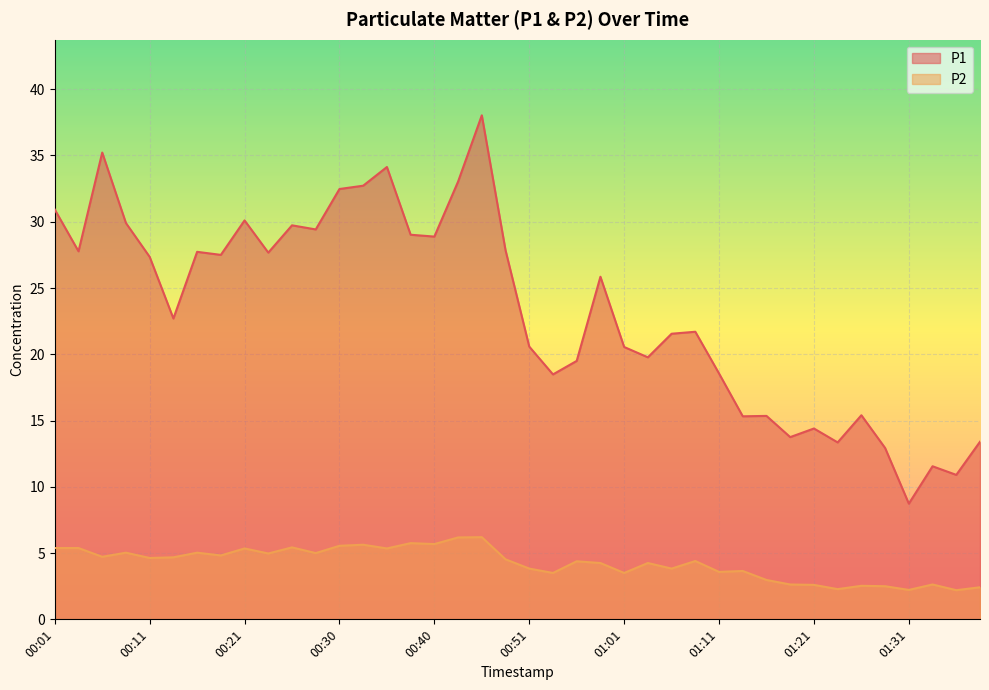

What is the difference between the maximum and minimum values in the P1 series?

29.3